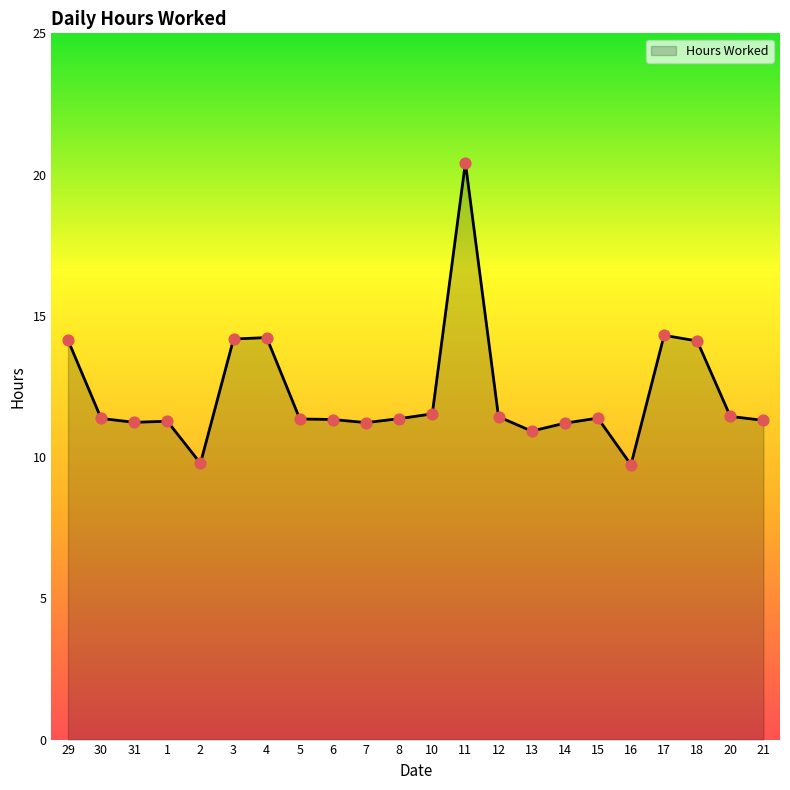

What is the change in value from 1 to 4?

+3.0